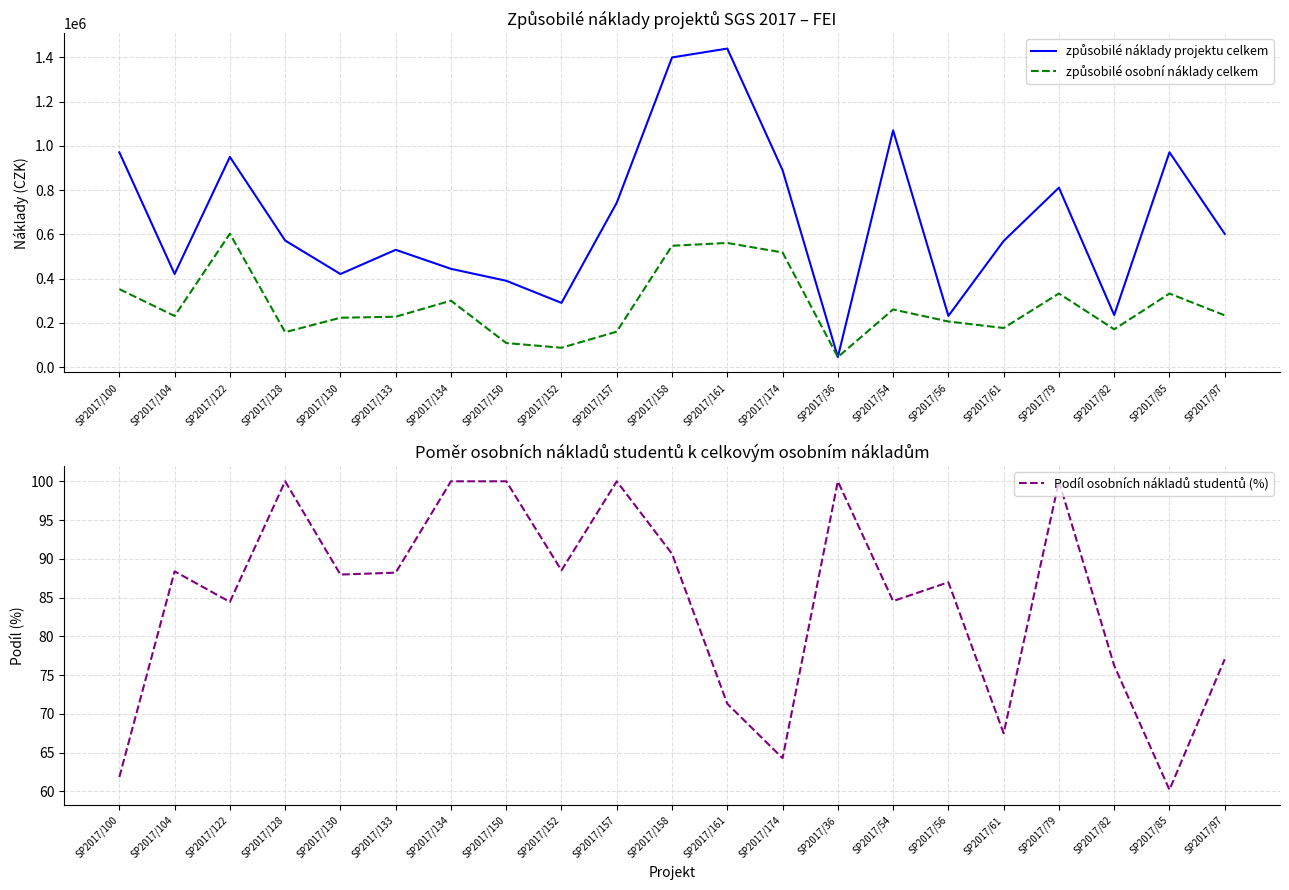

What is the approximate value of Podíl osobních nákladů studentů (%) at SP2017/133?

88.2